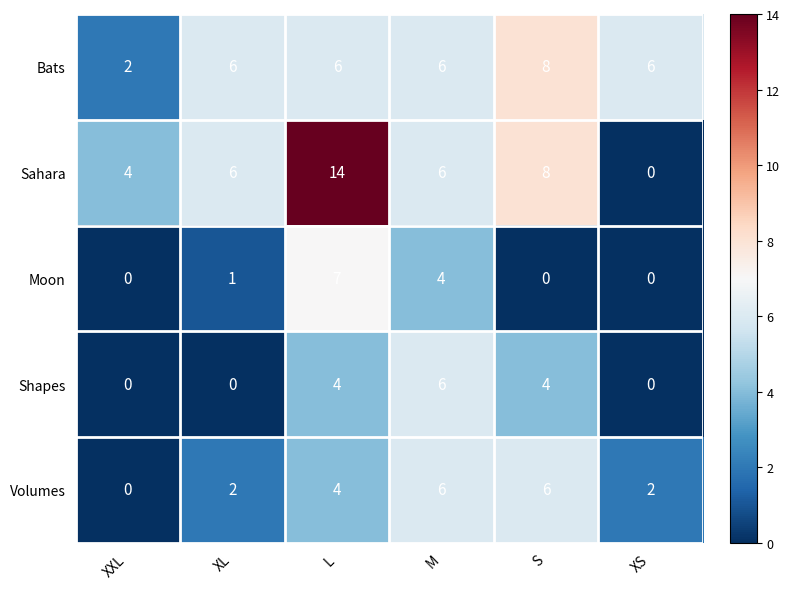

What value does the Shapes series have at M?

6